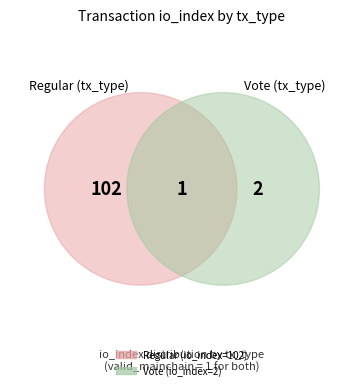

Which slice is the smallest?

Vote (tx_type)